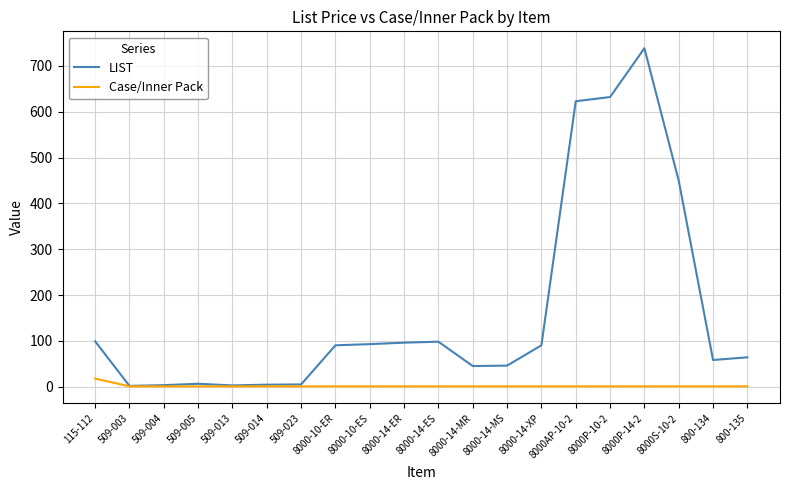

True or false: Case/Inner Pack has a value of 1.0 at 8000-14-ER.

True